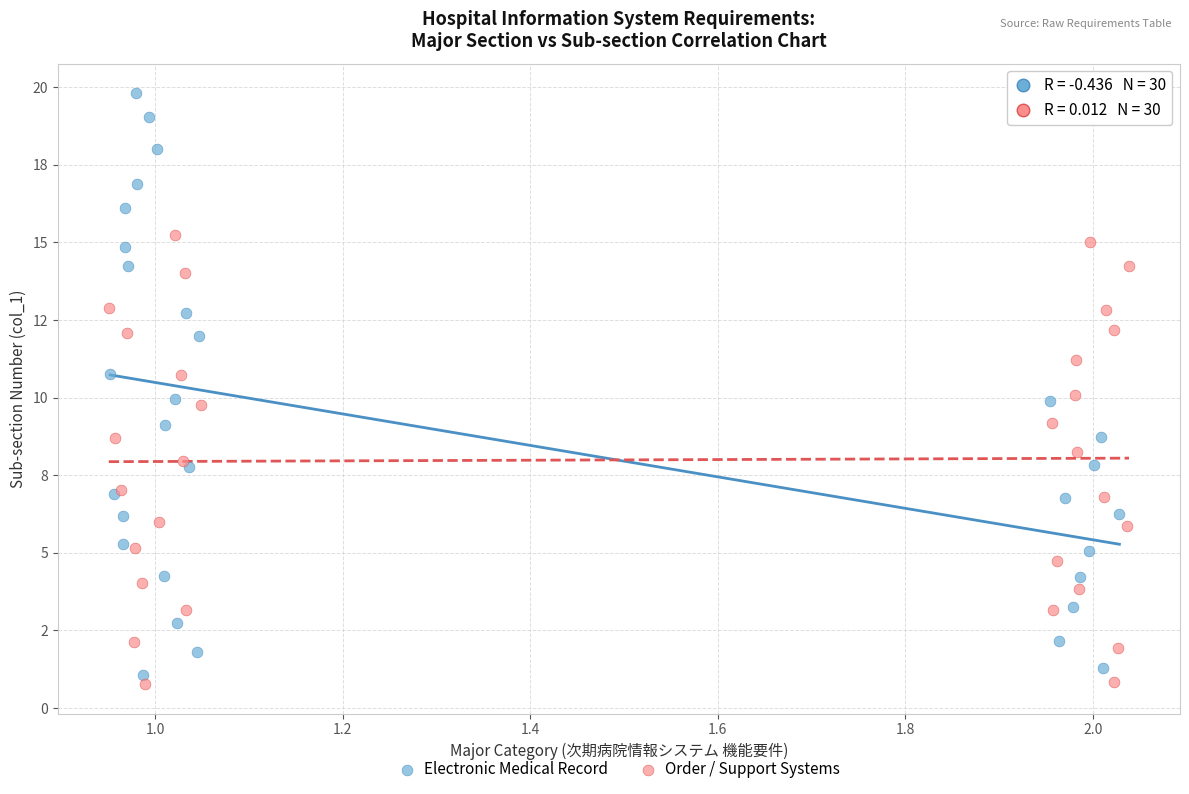

What are all the series names shown in the legend?

Electronic Medical Record, Order / Support Systems